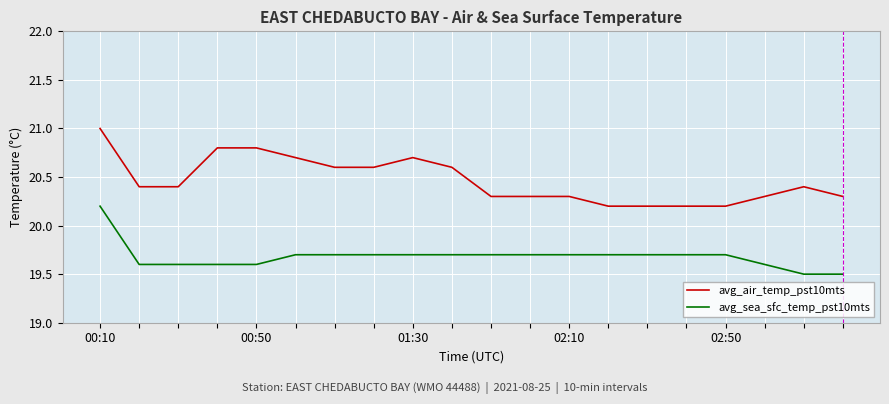

Which series has the widest spread of values?

avg_air_temp_pst10mts